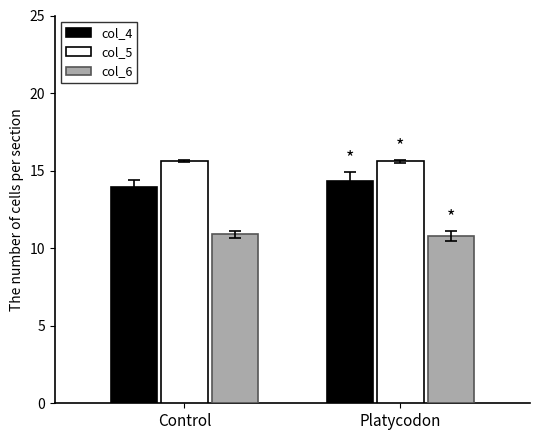

Which series has the largest total across all categories?

col_5